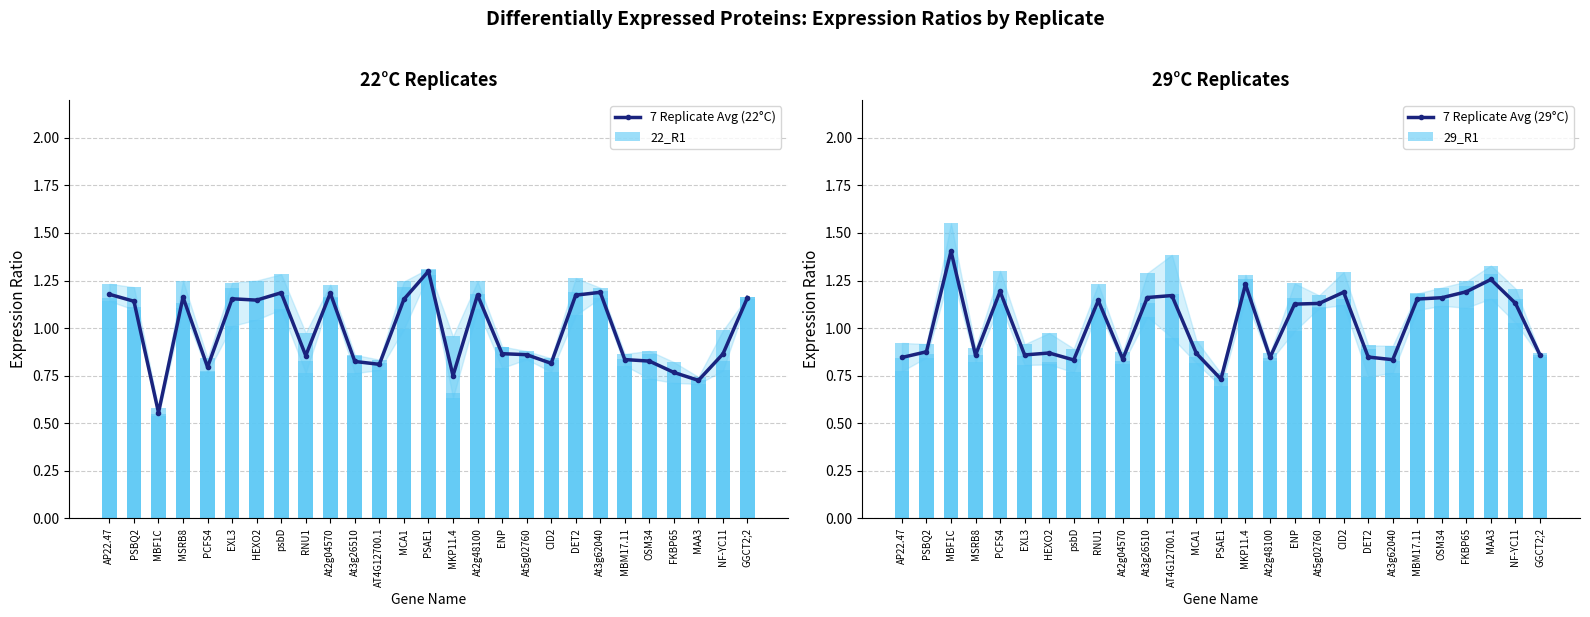

What is the label of the 12th bar from the left?

AT4G12700.1